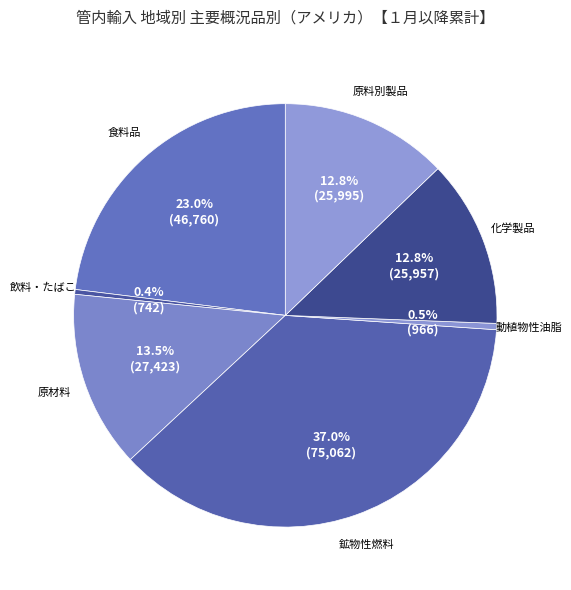

Which slice is the largest?

鉱物性燃料